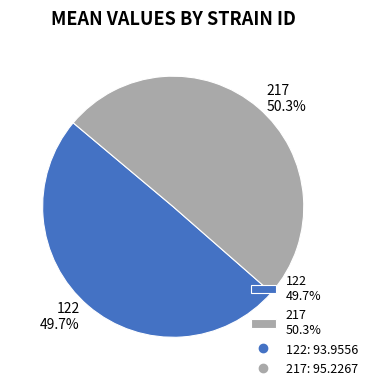

Does 122 account for over 50% of the chart?

No